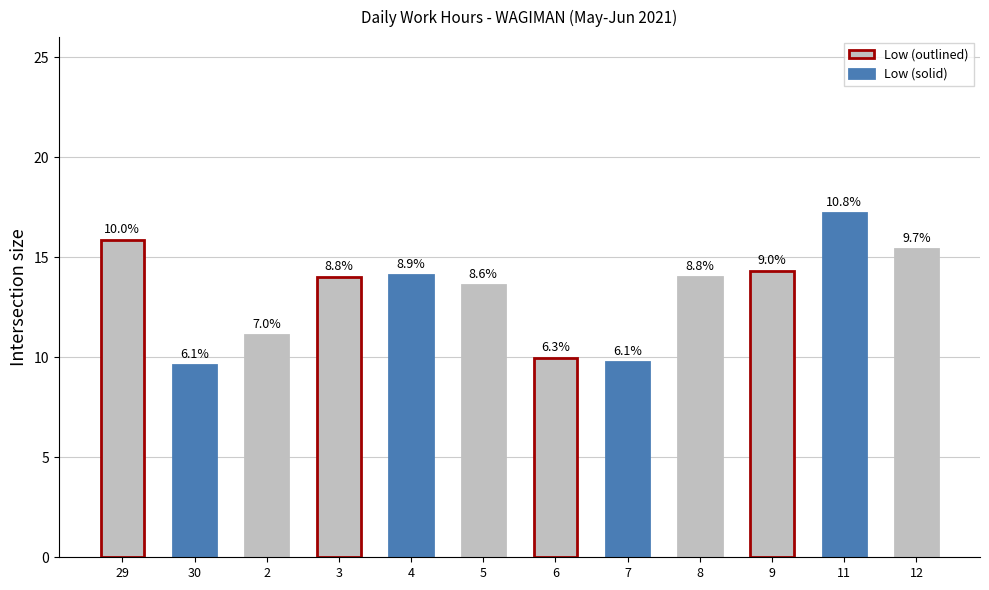

At which label does the data first exceed 14?

29